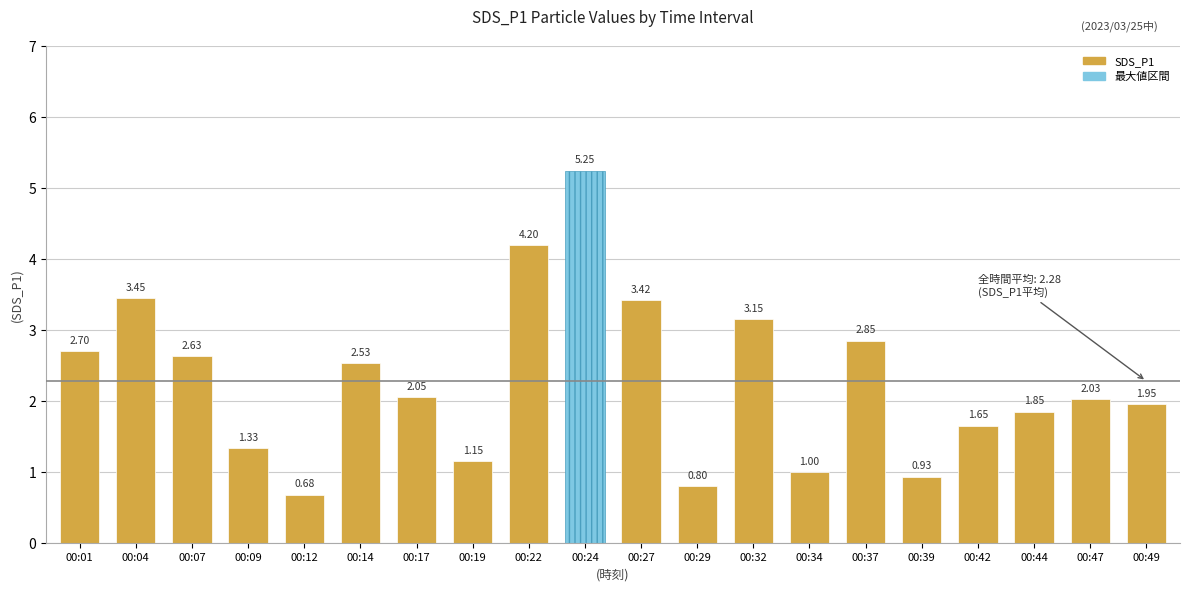

The chart shows a value of 1.2 at 00:49. True or false?

False